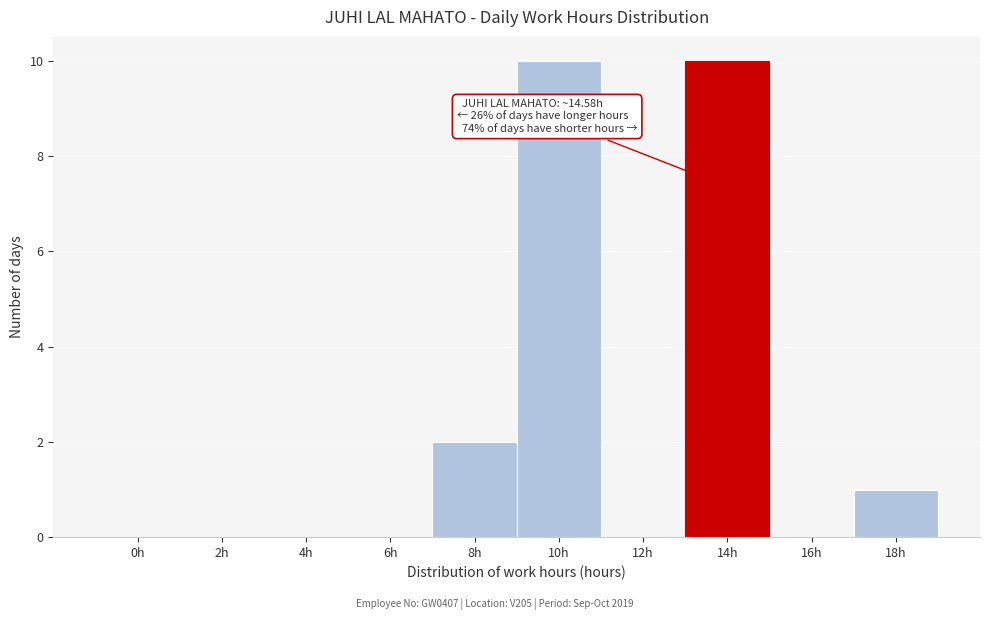

Reading right to left, extract all data points from this chart.

18h=1	16h=0	14h=10	12h=0	10h=10	8h=2	6h=0	4h=0	2h=0	0h=0